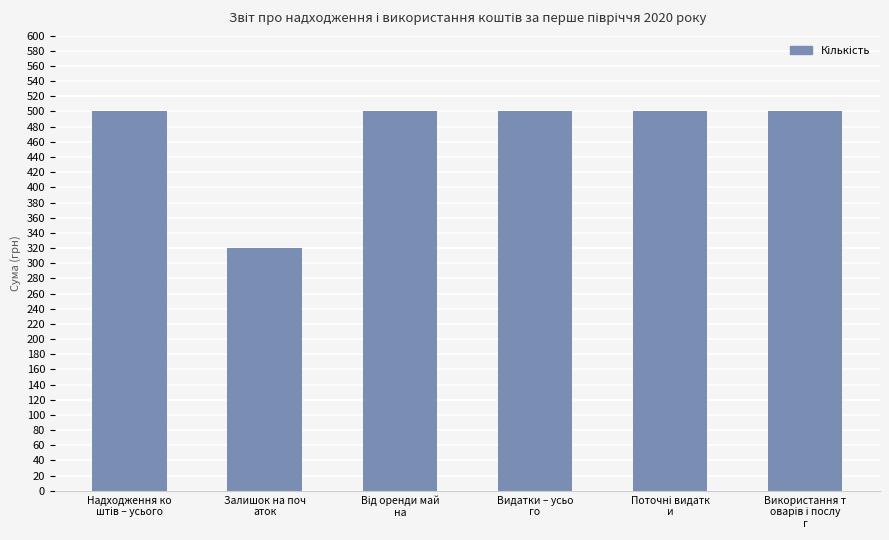

How many bars are there in total?

6